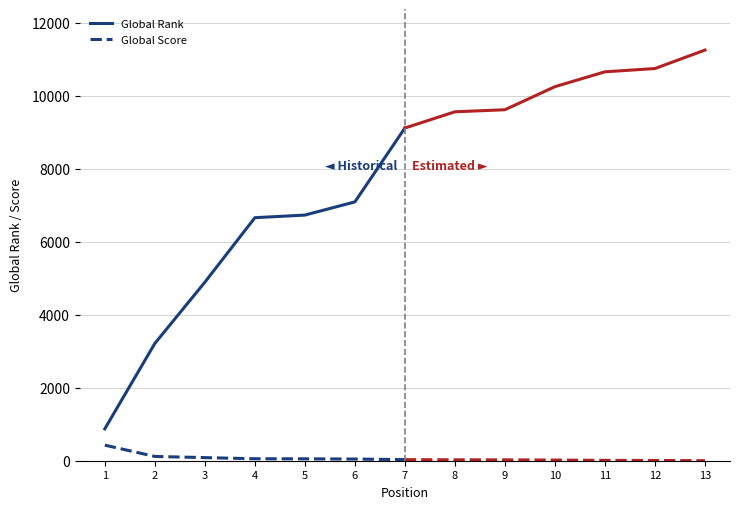

What is the value of the Global Score point at the 7th from the left?

30